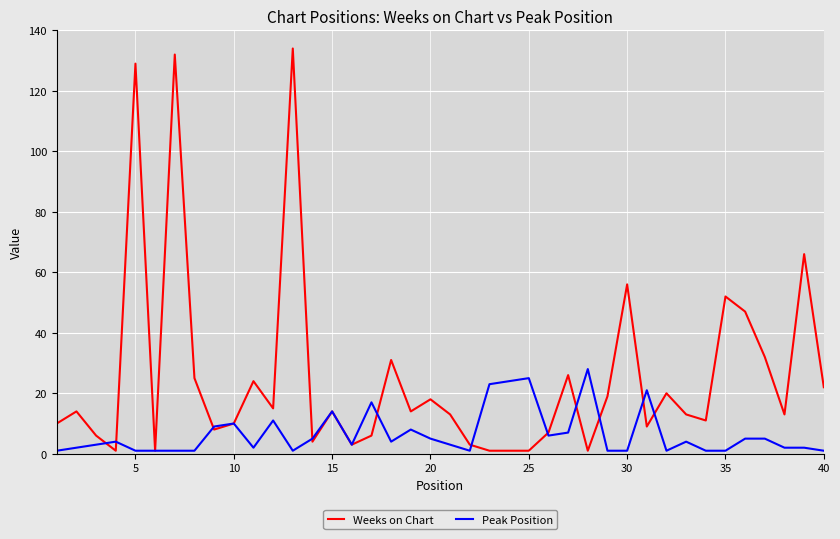

Reading left to right, what are all the values shown in this chart?

Weeks on Chart: 10	14	6	1	129	1	132	25	8	10	24	15	134	4	14	3	6	31	14	18	13	3	1	1	1	7	26	1	19	56	9	20	13	11	52	47	32	13	66	22
Peak Position: 1	2	3	4	1	1	1	1	9	10	2	11	1	5	14	3	17	4	8	5	3	1	23	24	25	6	7	28	1	1	21	1	4	1	1	5	5	2	2	1